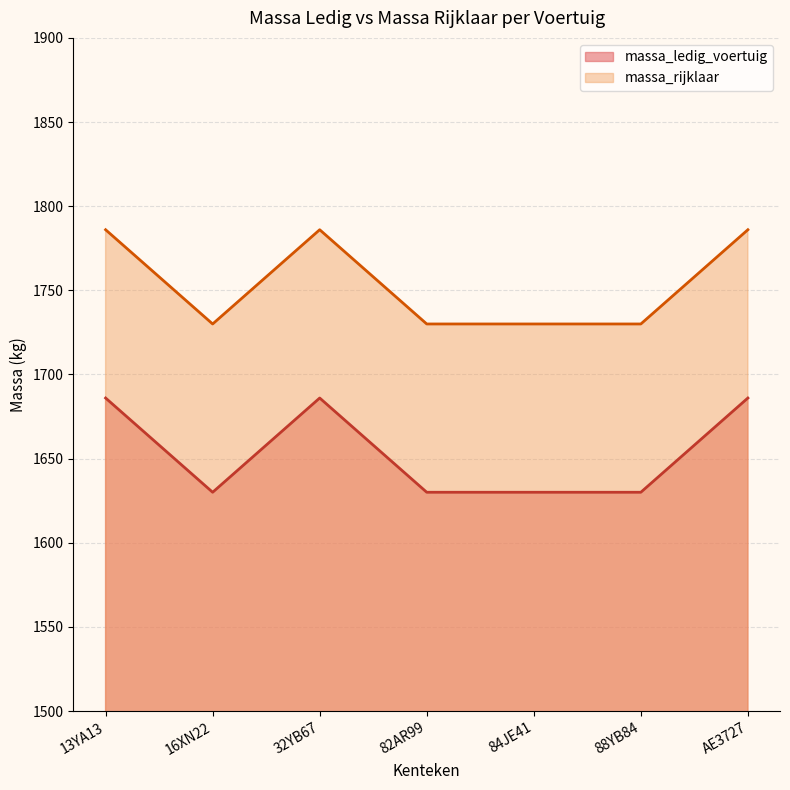

Does the chart display data point markers on the line(s)?

No